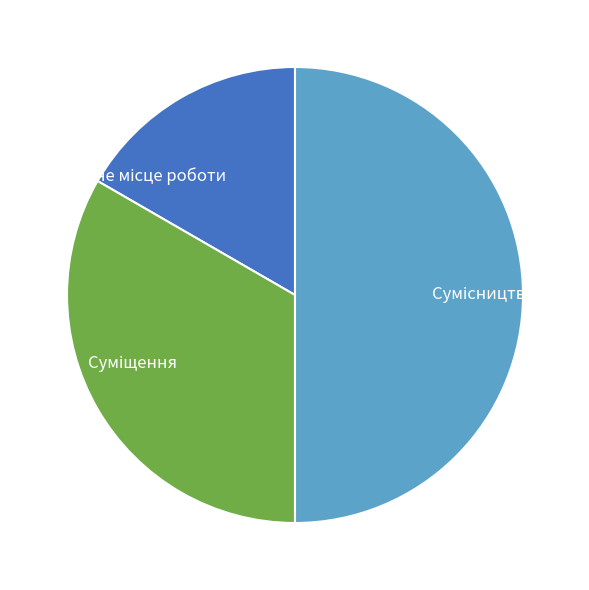

How many slices are in this pie chart?

3